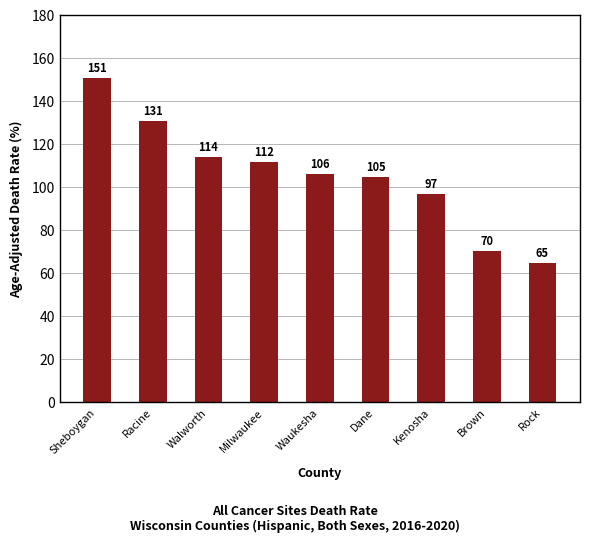

What is the label of the 4th bar from the right?

Dane